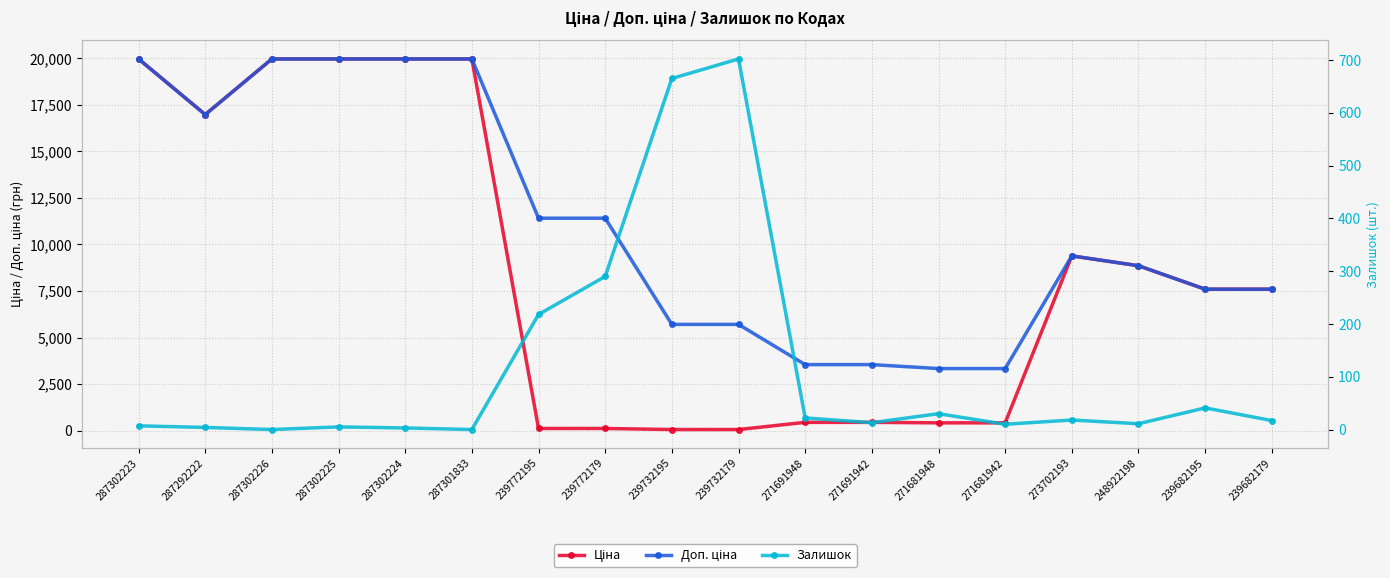

Rank the categories by Залишок value from highest to lowest.

239732179, 239732195, 239772179, 239772195, 239682195, 271681948, 271691948, 273702193, 239682179, 271691942, 248922198, 271681942, 287302223, 287302225, 287292222, 287302224, 287302226, 287301833